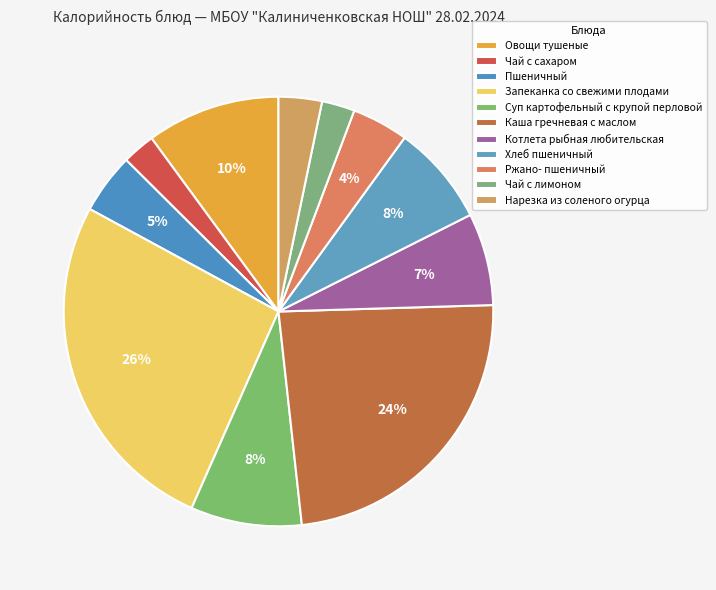

Count the number of slices in the pie.

11